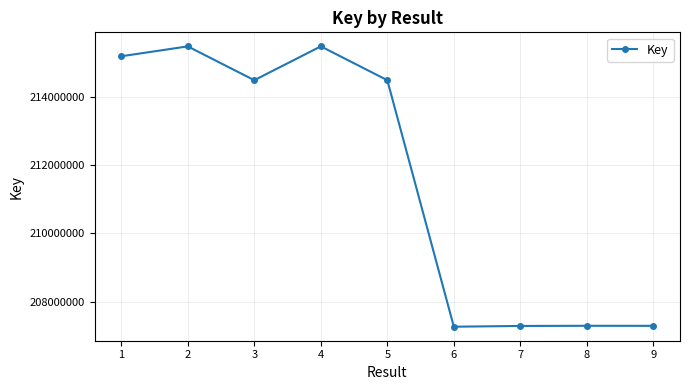

Where is the first local maximum?

2